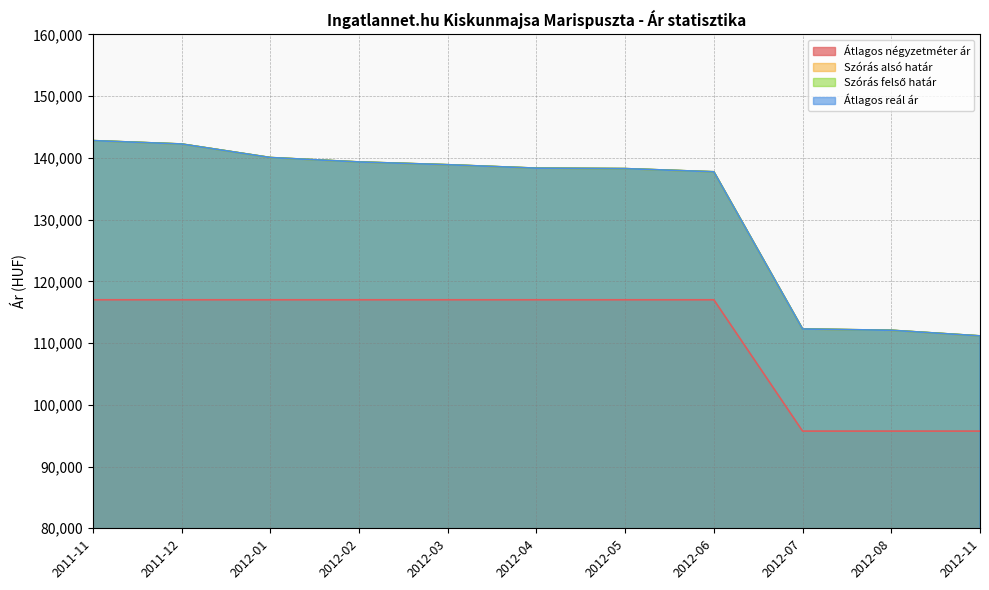

What is the highest value of the Szórás alsó határ series?

142807